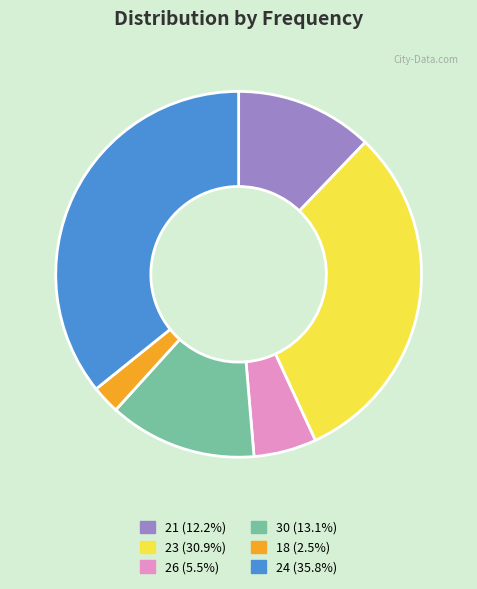

Is there any slice that represents more than half of the pie?

No